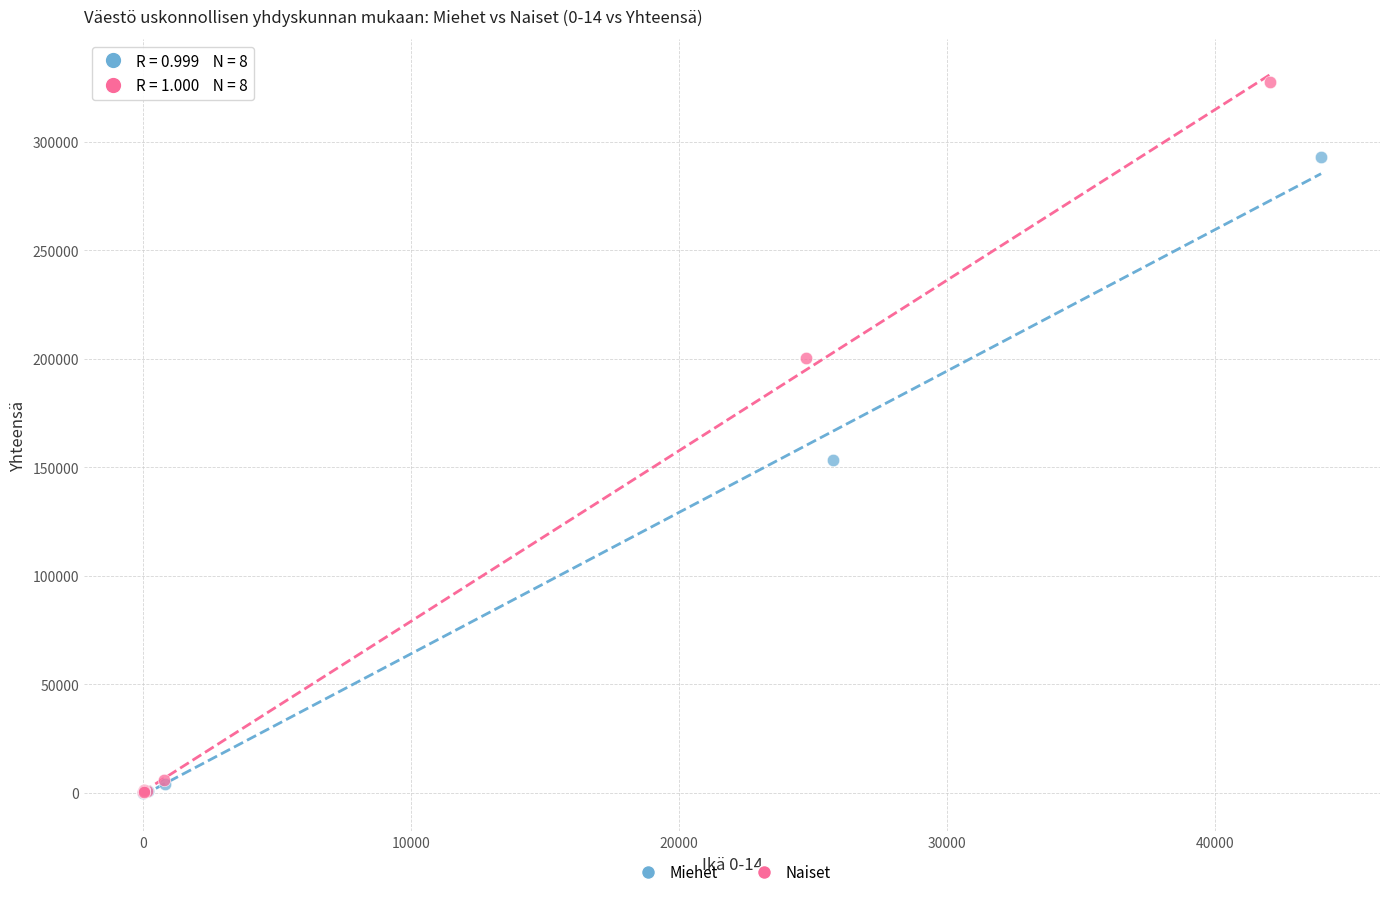

Which series has the largest Y range (max minus min)?

Naiset